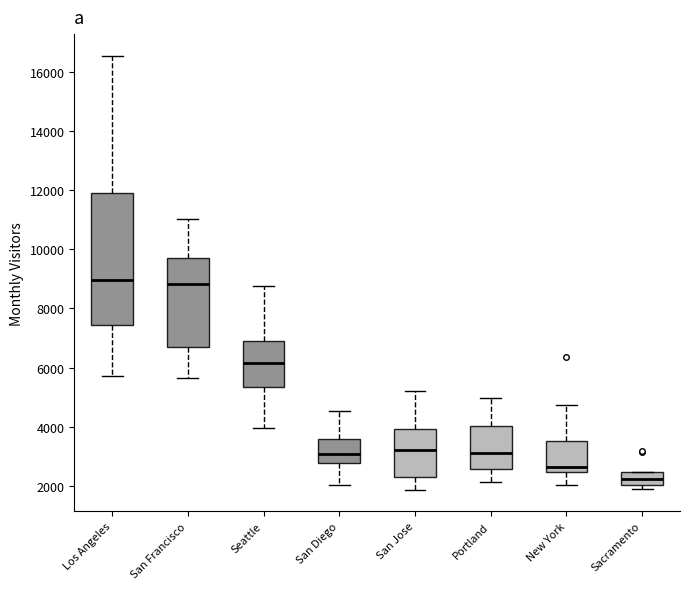

Reading left to right, transcribe this box plot: for each box, give where its median line is, the range the box spans, and where its two whiskers end, as read against the y-axis. The values are not printed on the chart, so give them approximately, as read against the axis.

Los Angeles: median 9000, box 7400 to 12000, whiskers 5800 to 16600
San Francisco: median 8800, box 6800 to 9600, whiskers 5600 to 11000
Seattle: median 6200, box 5400 to 6800, whiskers 4000 to 8800
San Diego: median 3000, box 2800 to 3600, whiskers 2000 to 4600
San Jose: median 3200, box 2400 to 4000, whiskers 1800 to 5200
Portland: median 3200, box 2600 to 4000, whiskers 2200 to 5000
New York: median 2600, box 2400 to 3600, whiskers 2000 to 4800
Sacramento: median 2200, box 2000 to 2400, whiskers 2000 (just below the box's lower edge) to 2400